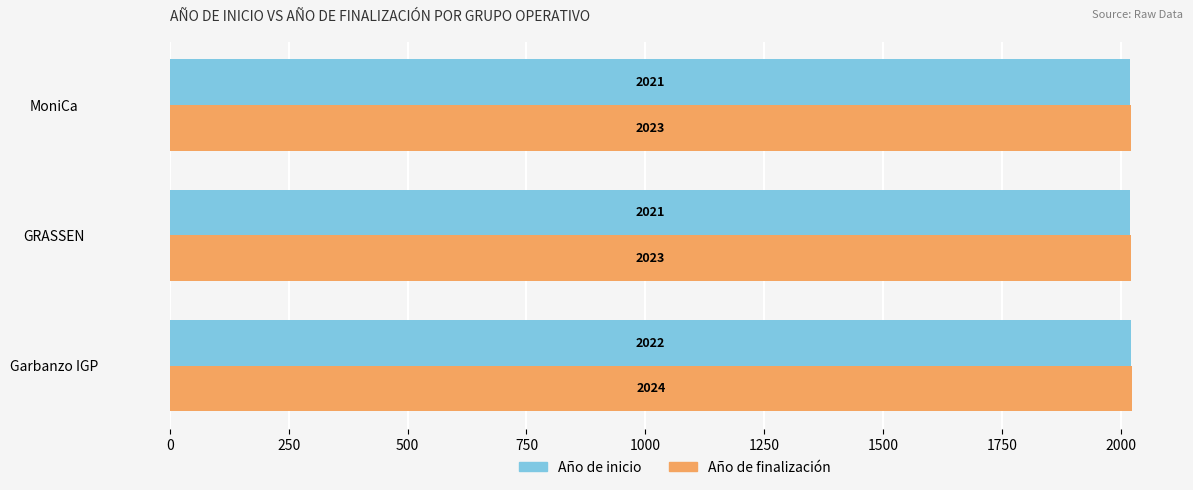

Is it true that Año de finalización equals 2024 at Garbanzo IGP?

True